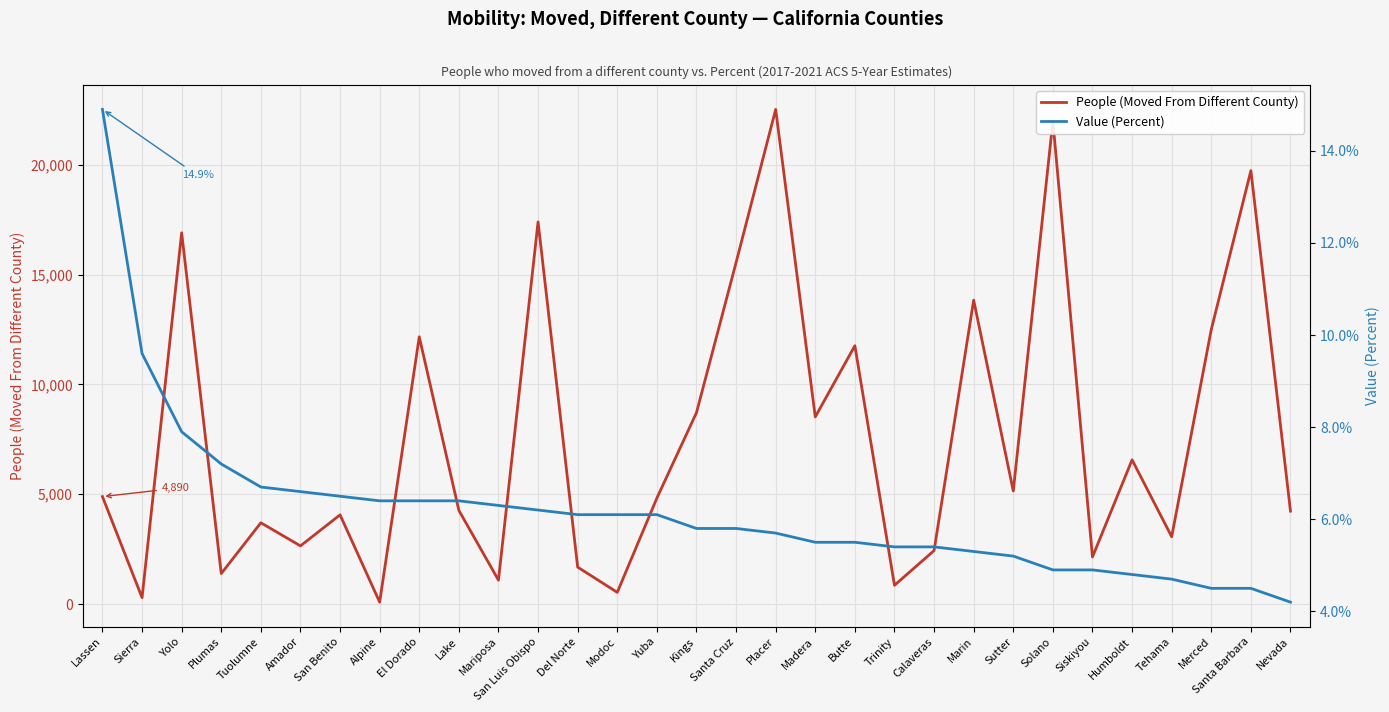

What is the label of the 9th point from the right?

Marin